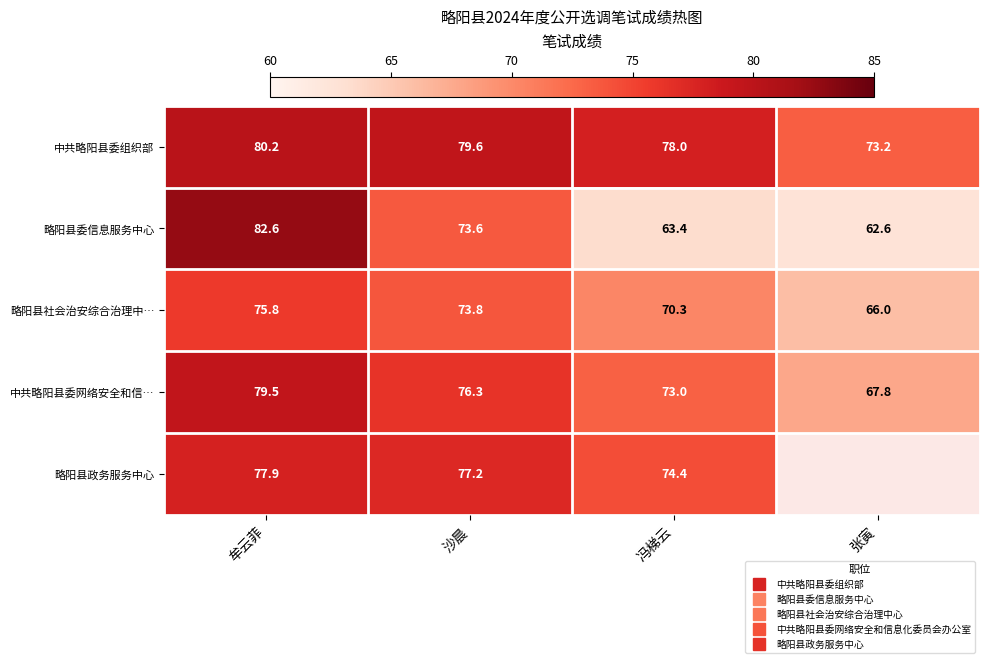

What is the smallest value displayed?

62.6